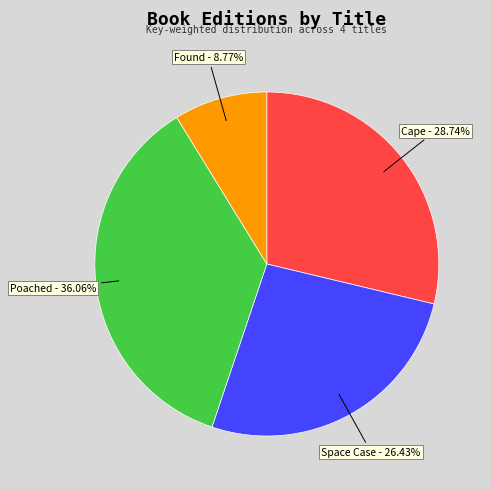

What is the ratio of the value at Cape to the value at Poached?

0.8